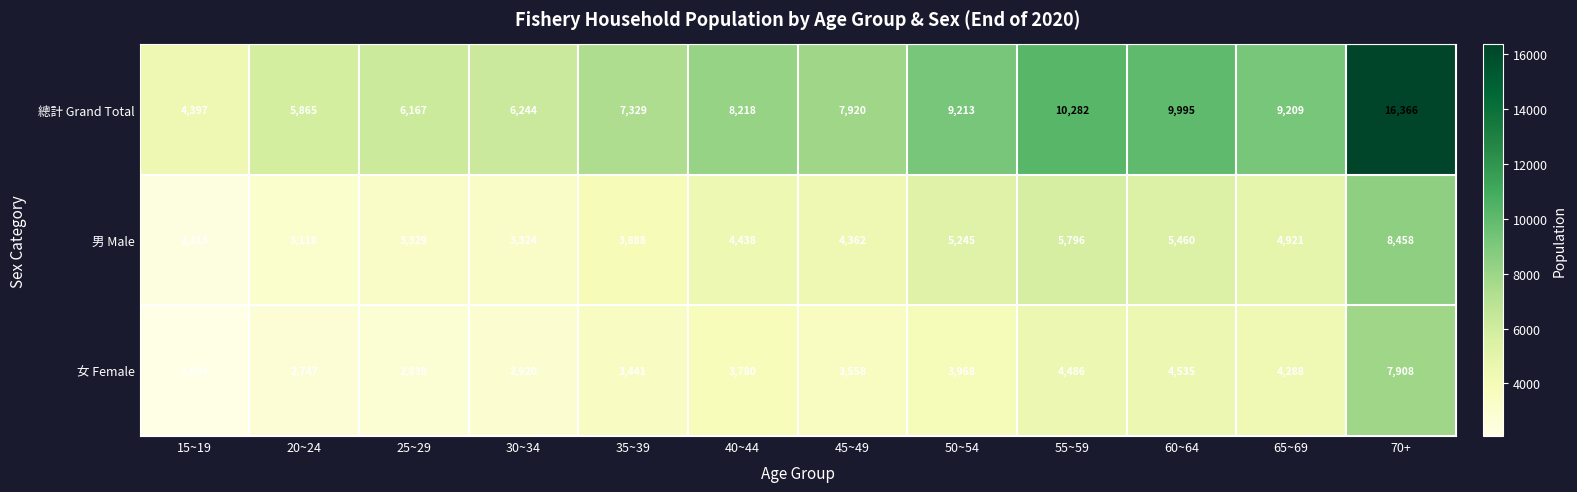

Which series has the largest total across all categories?

總計 Grand Total